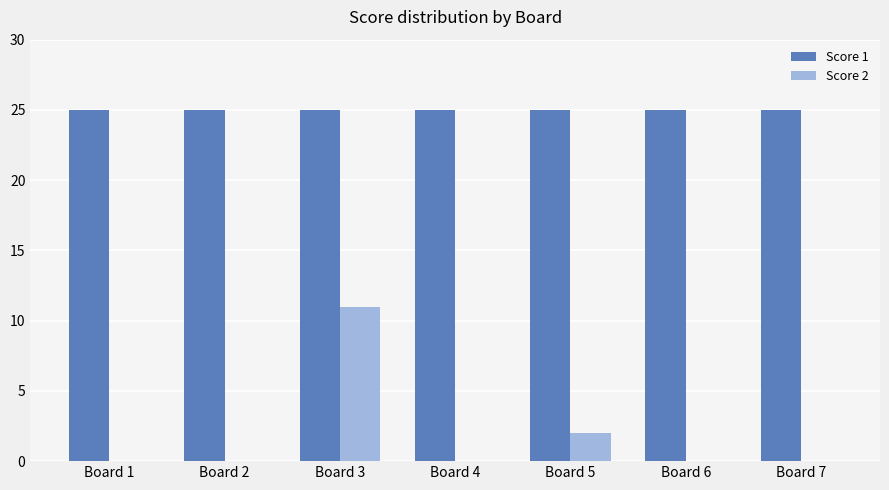

Which series has the largest total across all categories?

Score 1